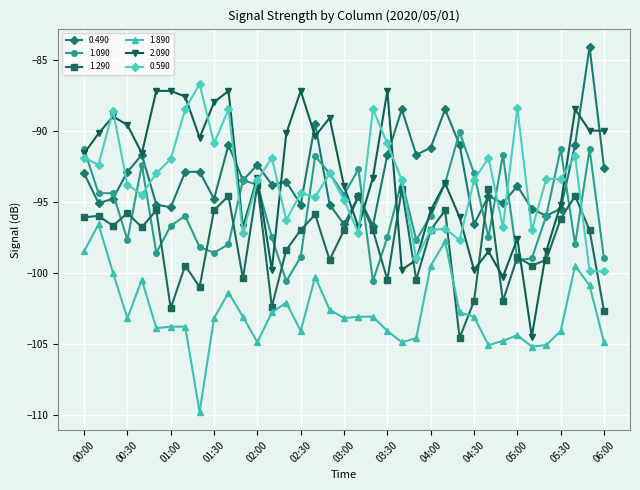

What is the lowest value of the 0.490 series?

-96.7